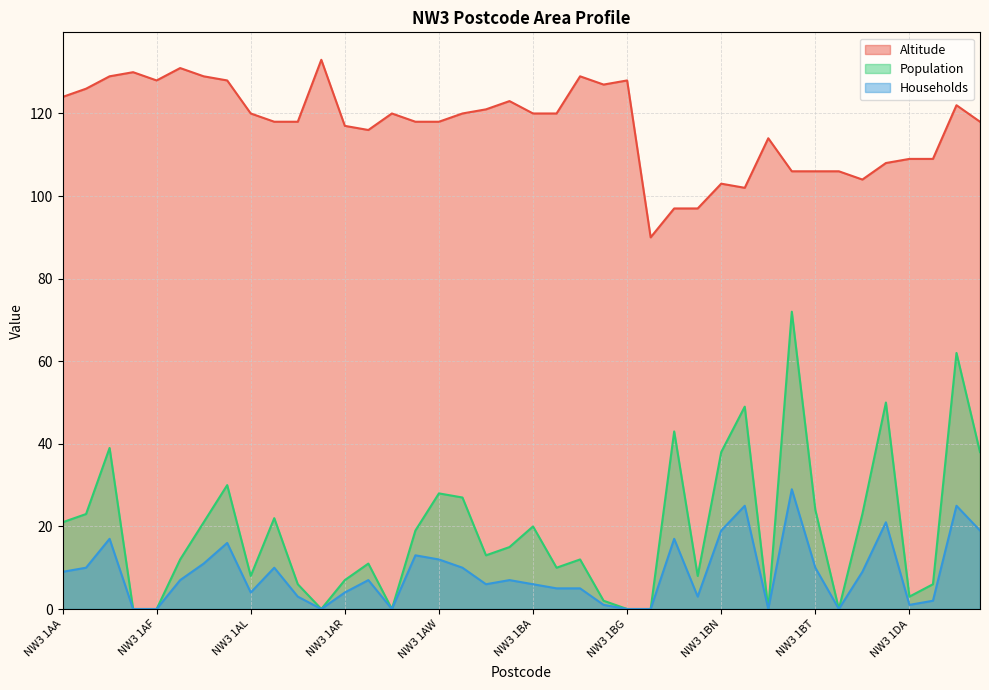

How many positive values does the Households series have?

32